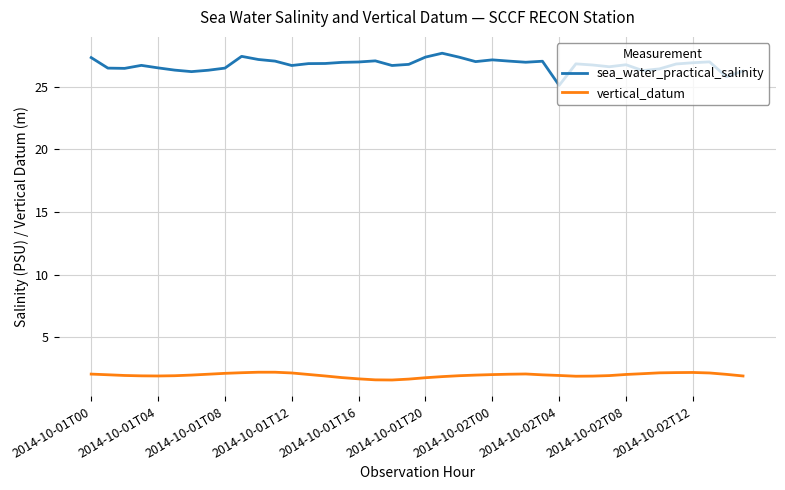

What is the difference between the maximum and minimum values in the sea_water_practical_salinity series?

2.6